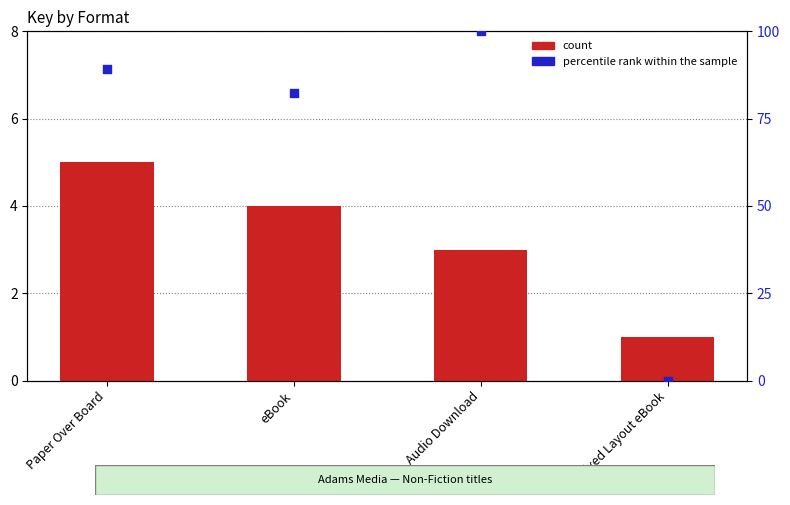

At how many categories does at least one series exceed 73?

3